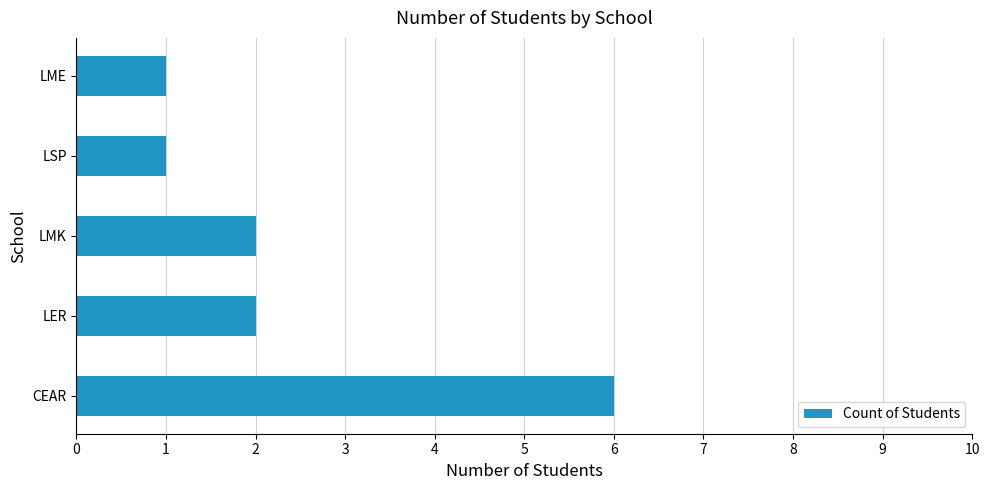

What is the ratio of the value at LER to the value at LSP?

2.0